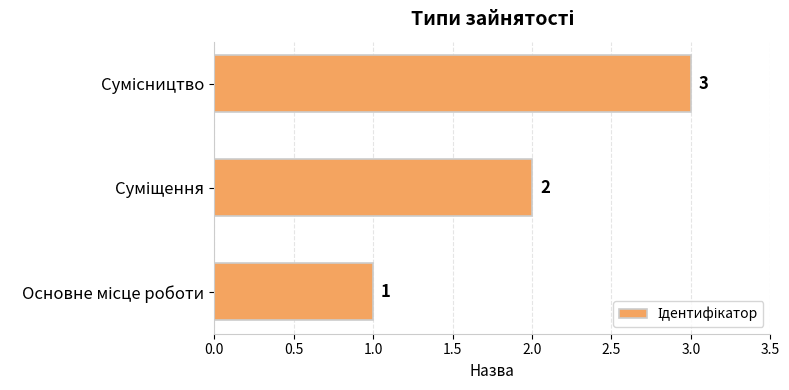

Count the number of data series in this chart.

1